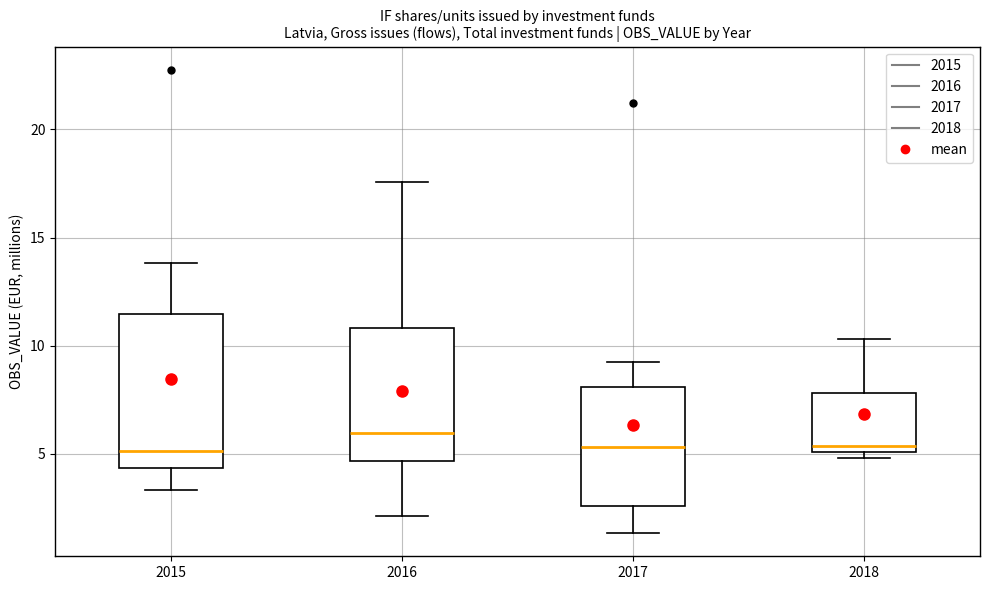

Reading left to right, read every box against the y-axis: the position of its median line, the range the box covers, and the ends of its whiskers. The values are not printed on the chart, so give them approximately, as read against the axis.

2015: median 5.0, box 4.5 to 11.5, whiskers 3.5 to 14.0
2016: median 6.0, box 4.5 to 11.0, whiskers 2.0 to 17.5
2017: median 5.5, box 2.5 to 8.0, whiskers 1.5 to 9.5
2018: median 5.5, box 5.0 to 8.0, whiskers 5.0 (just below the box's lower edge) to 10.5